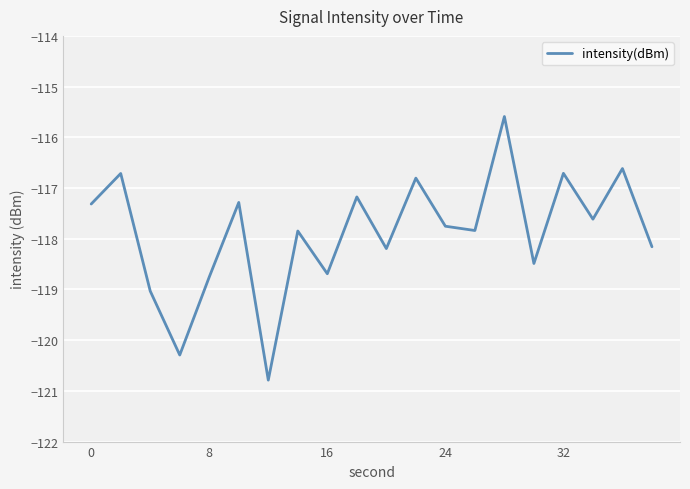

What is the maximum value shown in the chart?

-115.6